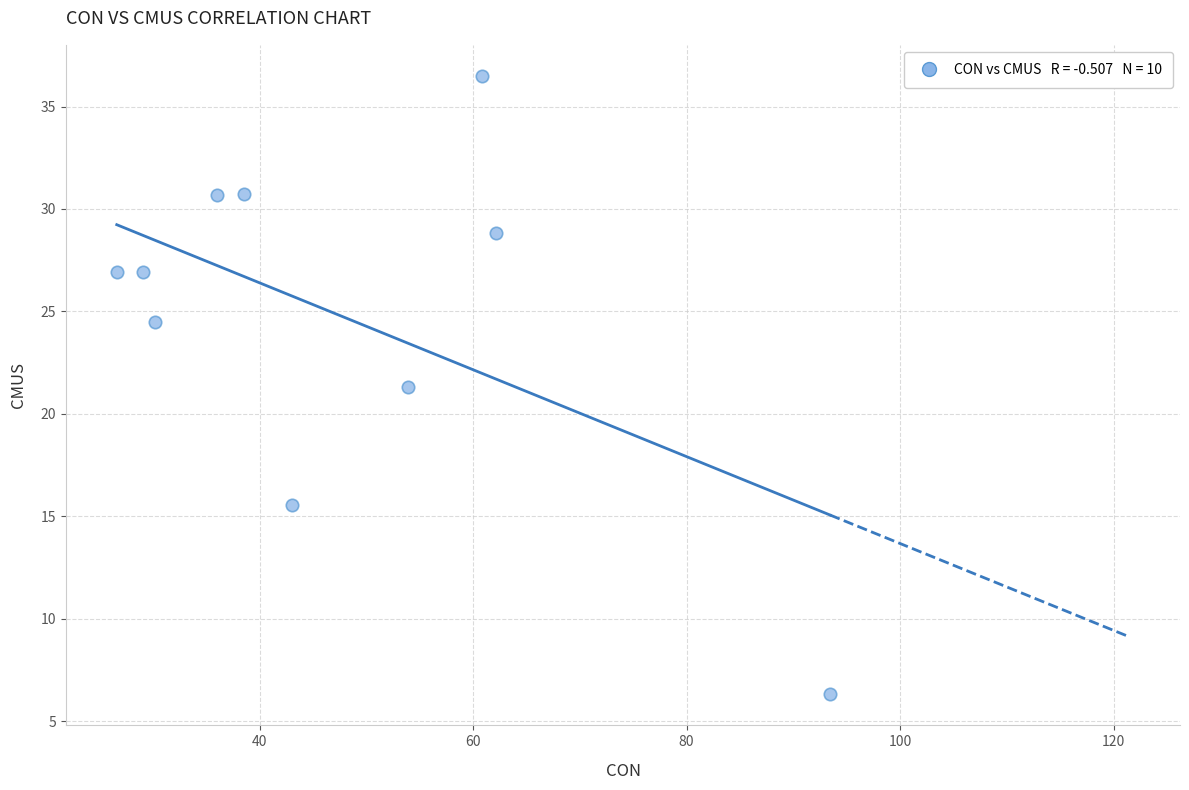

What is the range of Y values (max minus min)?

30.2